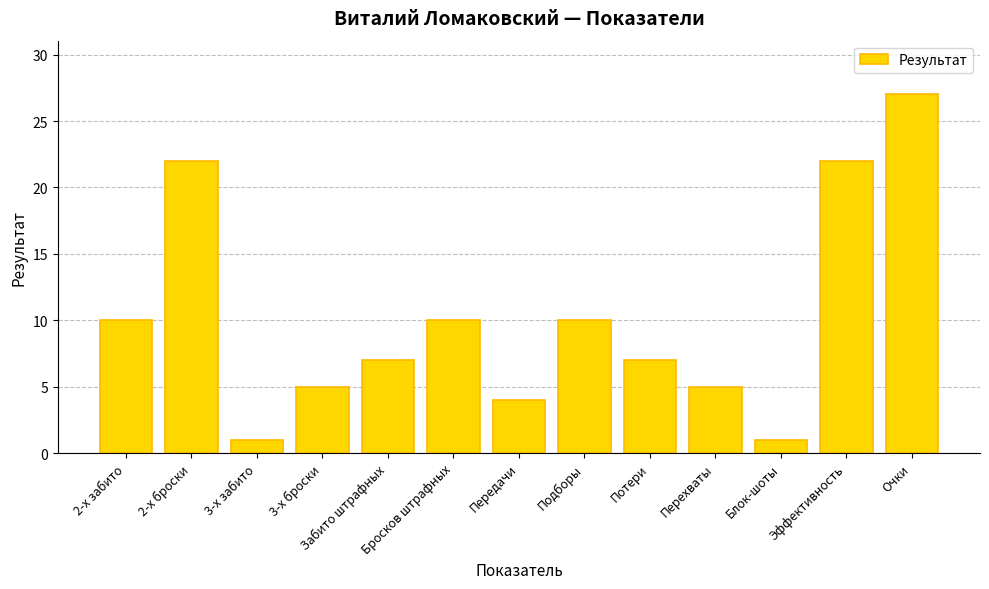

What is the label of the 4th bar from the right?

Перехваты